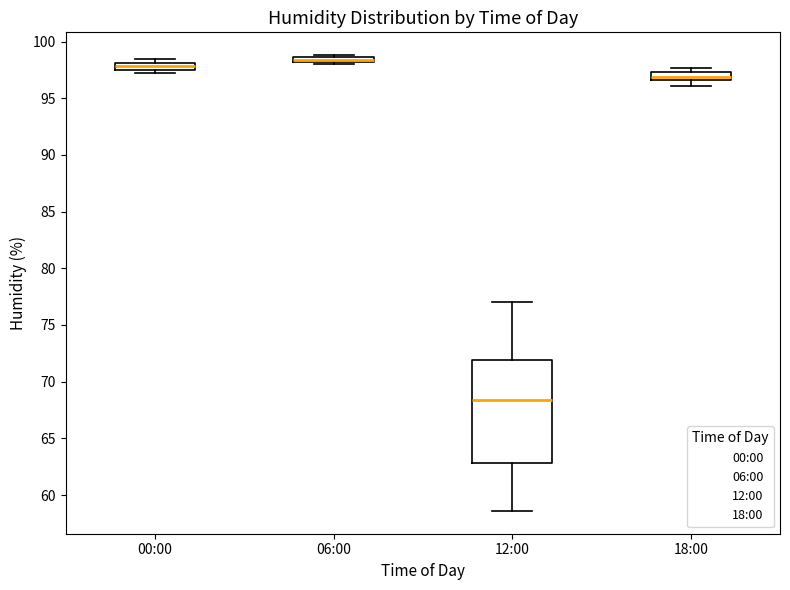

Where does the lower whisker of the box for 12:00 end on the y-axis? The values are not printed on the chart, so give them approximately, as read against the axis.

58.5